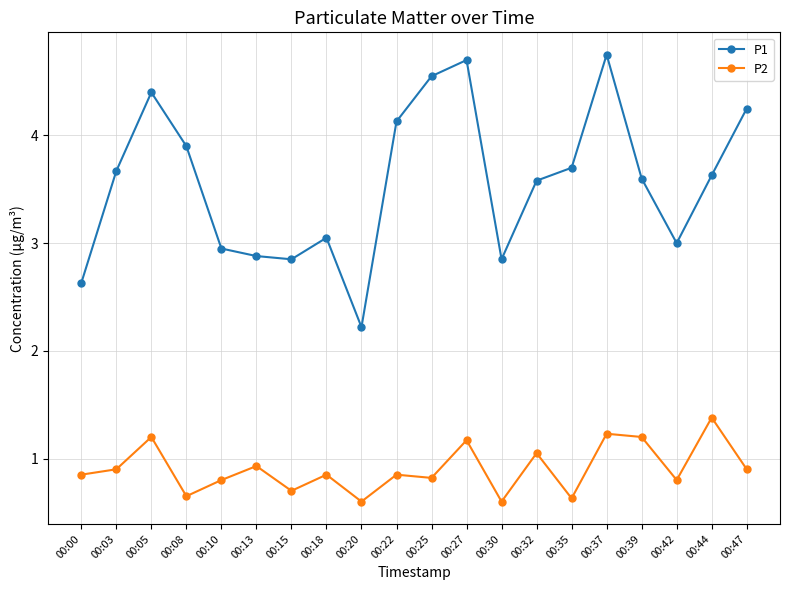

What is the spread (max minus min) of values at 00:25?

3.7